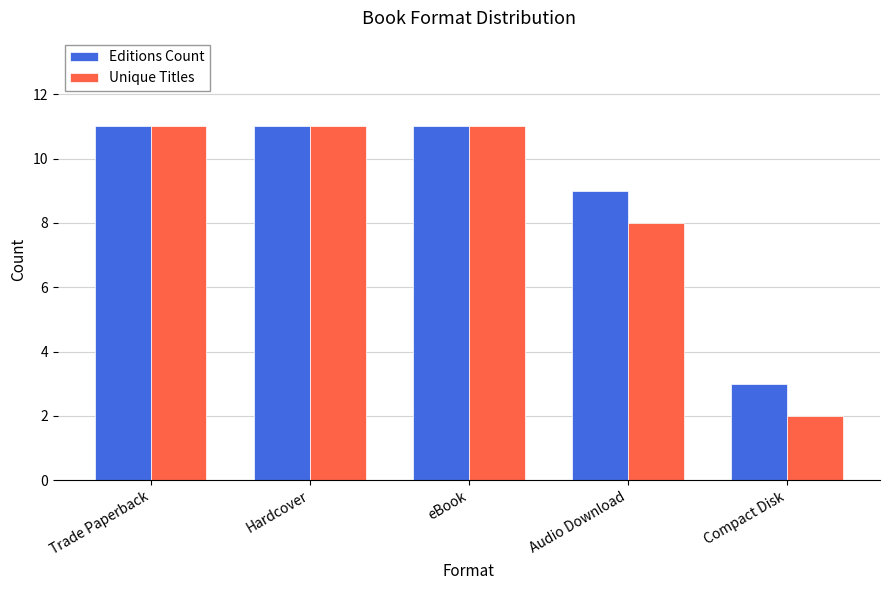

Rank the series at Audio Download from lowest to highest value.

Unique Titles, Editions Count